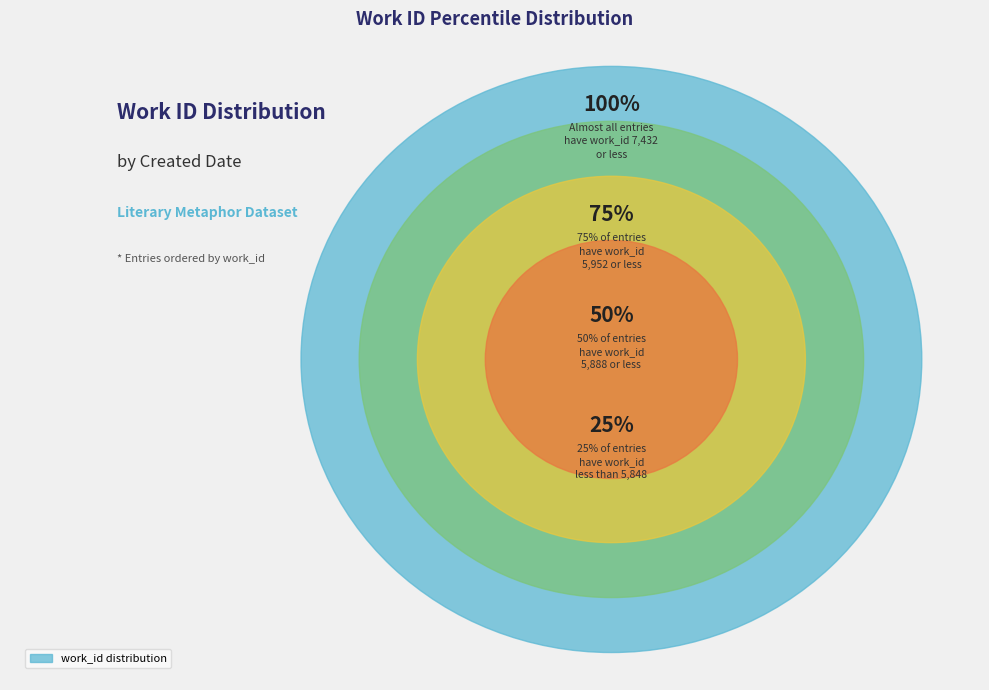

Is there any slice that represents more than half of the pie?

No